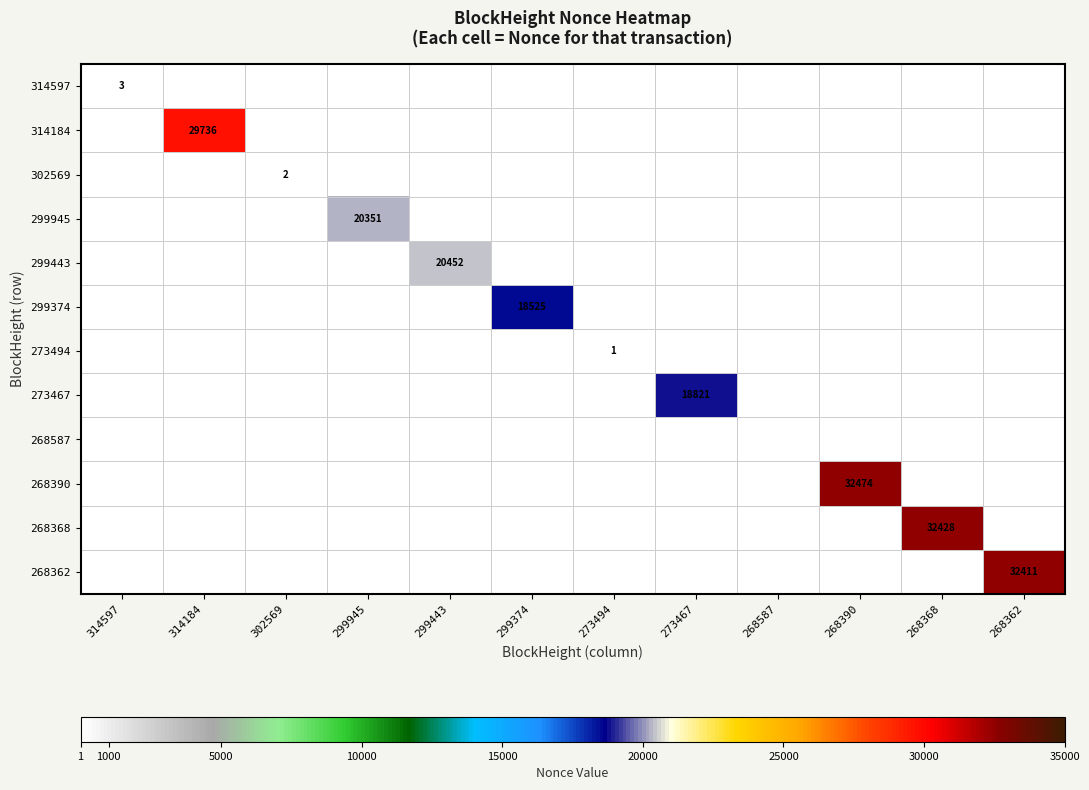

Which category has the lowest value across all series?

314184